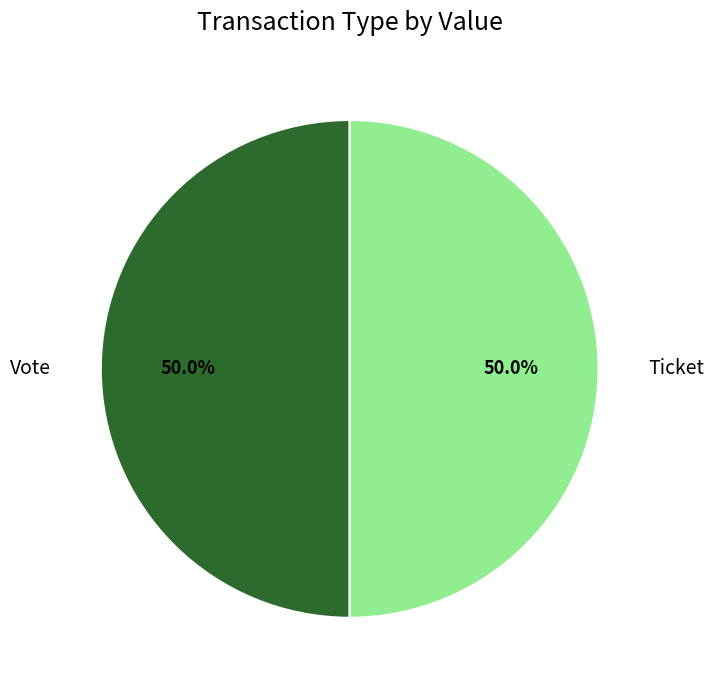

Rank the categories by value from highest to lowest.

Vote (io_index=1), Ticket (io_index=0)